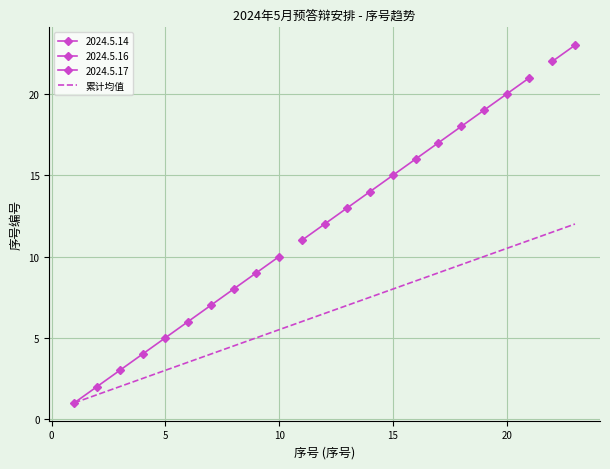

What is the smallest value displayed?

1.0